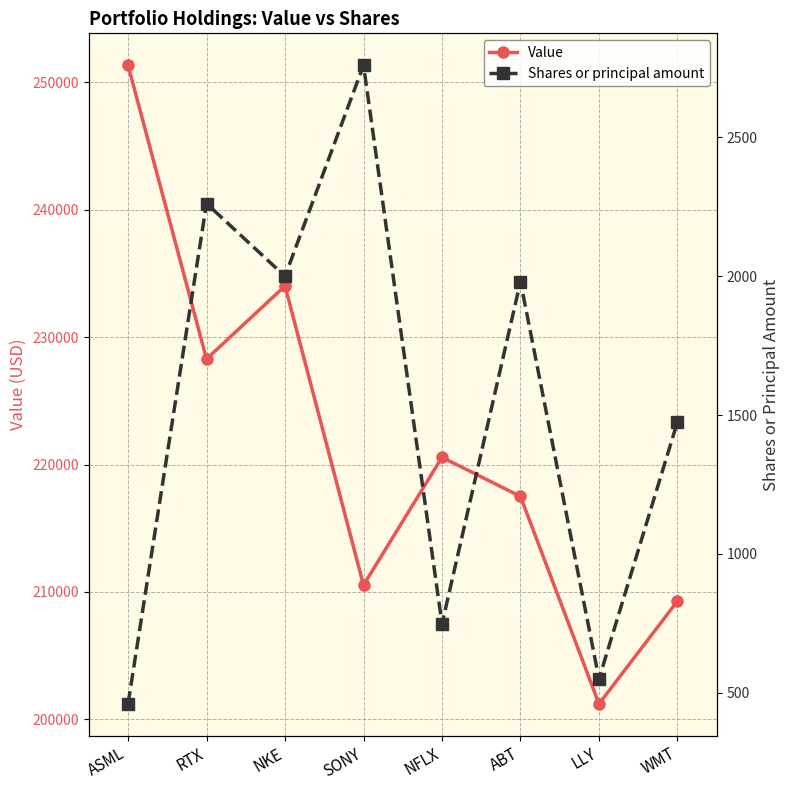

What is the difference between the Shares or principal amount values at RTX and WMT?

786